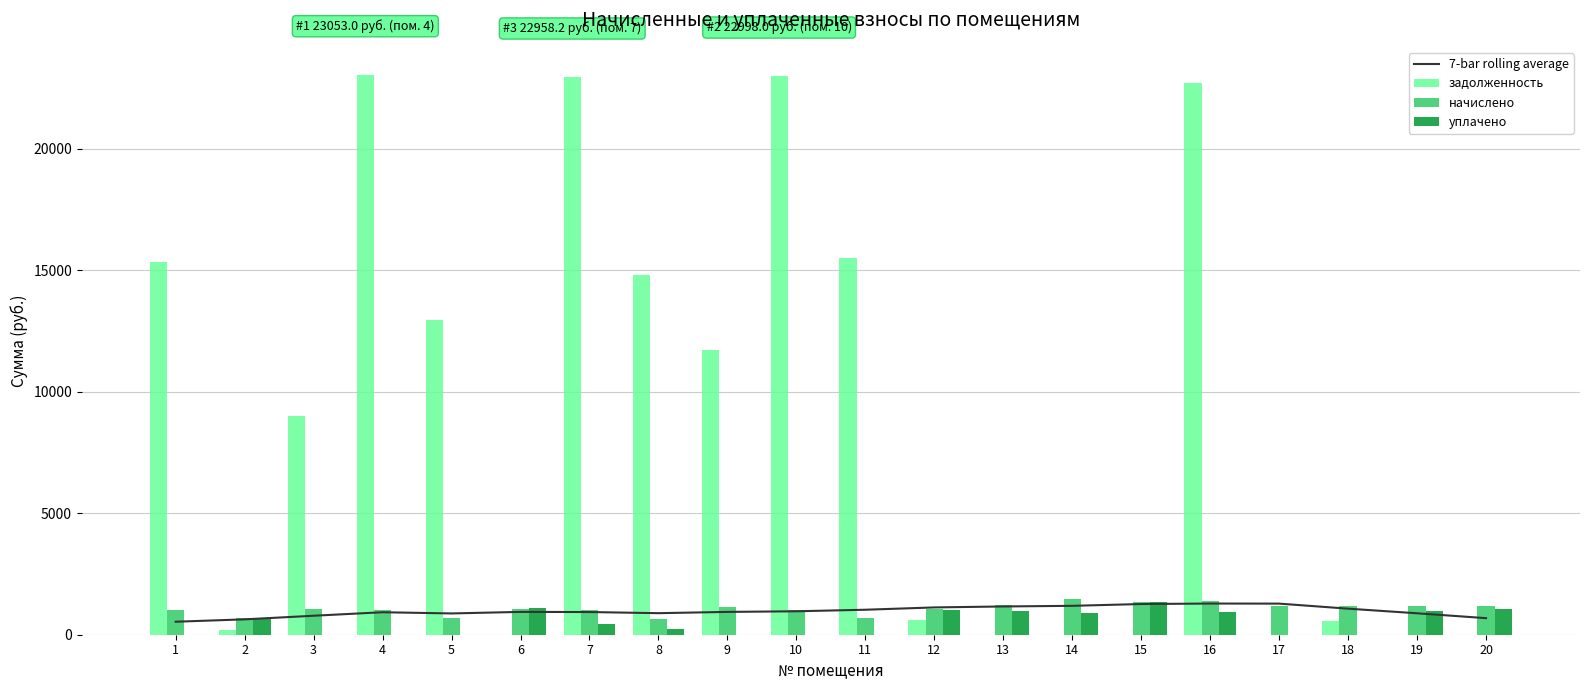

Reading left to right, transcribe all the data shown in this chart.

7-bar rolling average: 535.2	632.6	781.7	925.7	876.3	939.8	933.9	887.3	939.4	965.1	1028.9	1123.9	1163.7	1189.7	1263.8	1284.0	1280.6	1072.8	882.9	682.3
задолженность: 15353.9	184.6	9003.0	23053.0	12971.9	0.0	22958.2	14802.1	11717.0	22998.0	15522.3	606.1	0.0	0.0	0.0	22725.5	0.0	571.6	0.0	0.0
начислено: 1010.4	681.6	1046.4	1008.0	681.6	1044.0	1008.0	664.8	1125.6	1005.6	681.6	1046.4	1224.0	1454.4	1329.6	1404.0	1188.0	1200.0	1188.0	1200.0
уплачено: 0.0	639.0	0.0	0.0	0.0	1100.0	421.5	216.6	0.0	0.0	0.0	1000.0	994.5	900.0	1331.0	936.0	0.0	0.0	990.0	1039.5